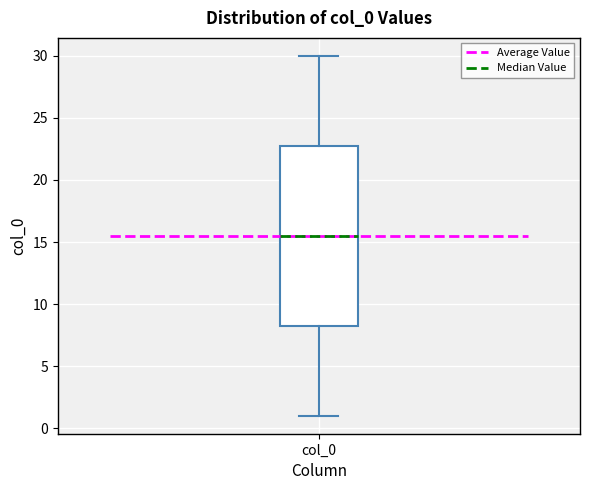

Read this box plot against the y-axis: the position of the median line, the range covered by the box, and the ends of both whiskers. The values are not printed on the chart, so give them approximately, as read against the axis.

median 15.5, box 8.5 to 23.0, whiskers 1.0 to 30.0